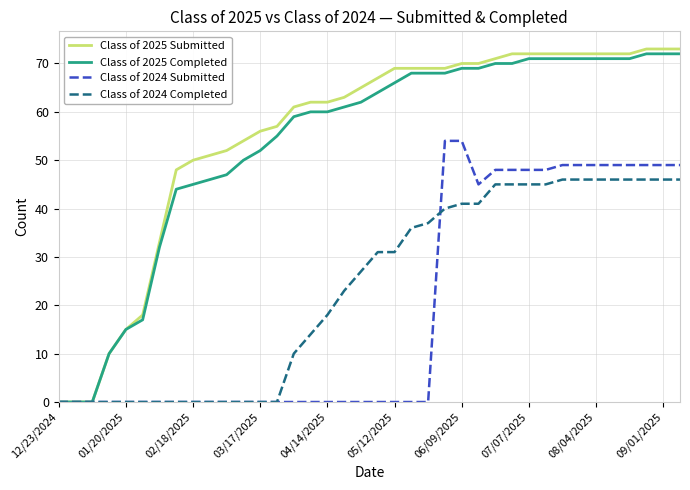

What is the greatest value displayed?

73